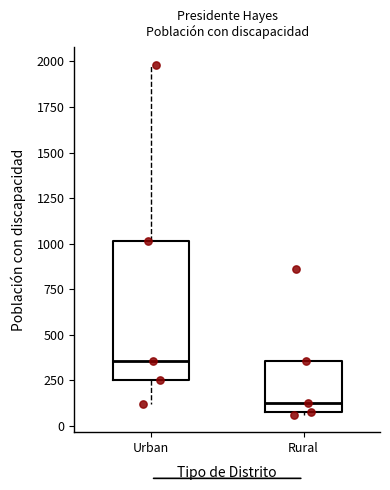

Reading left to right, read every box against the y-axis: the position of its median line, the range the box covers, and the ends of its whiskers. The values are not printed on the chart, so give them approximately, as read against the axis.

Urban: median 350, box 250 to 1000, whiskers 100 to 2000
Rural: median 150, box 50 to 350, whiskers 50 to 350